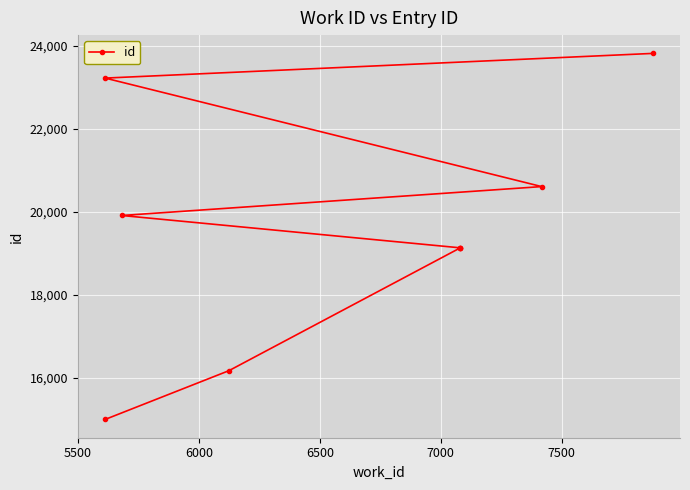

What is the value of the 2nd point from the left?

16168